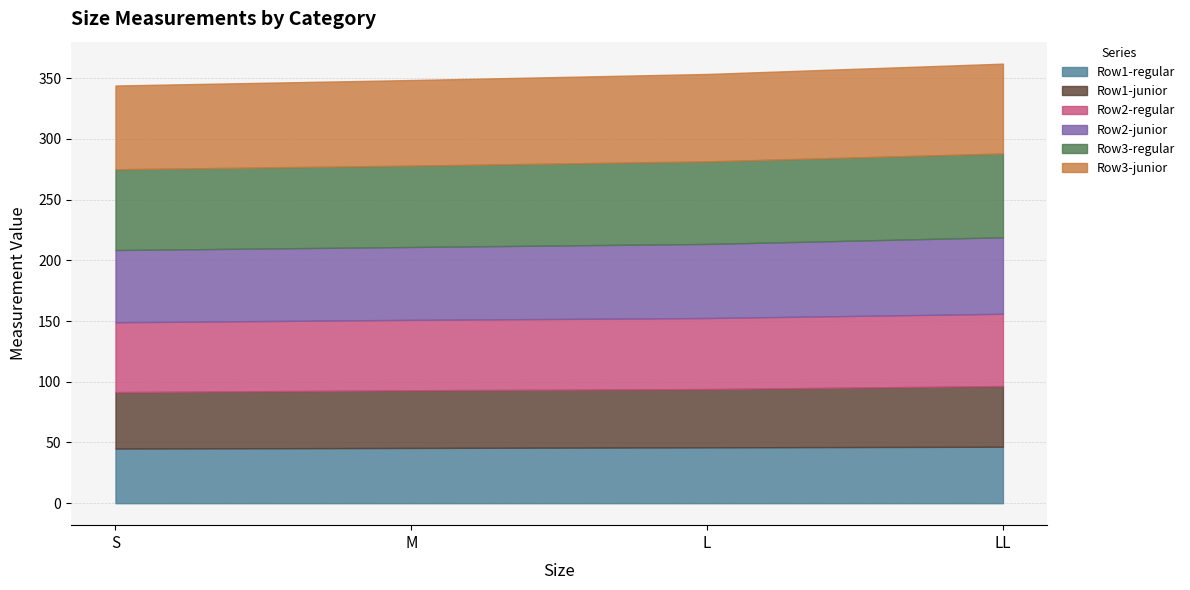

How many categories are shown in the chart?

4